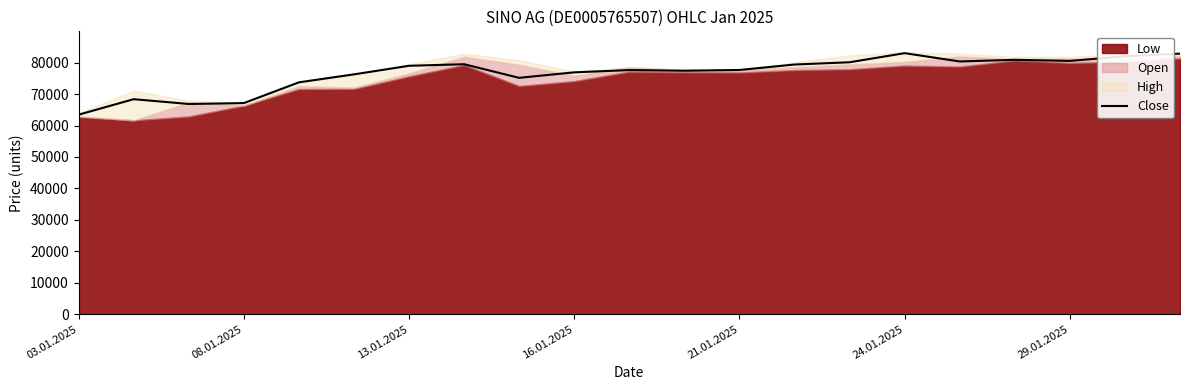

Does the chart have visible grid lines?

No